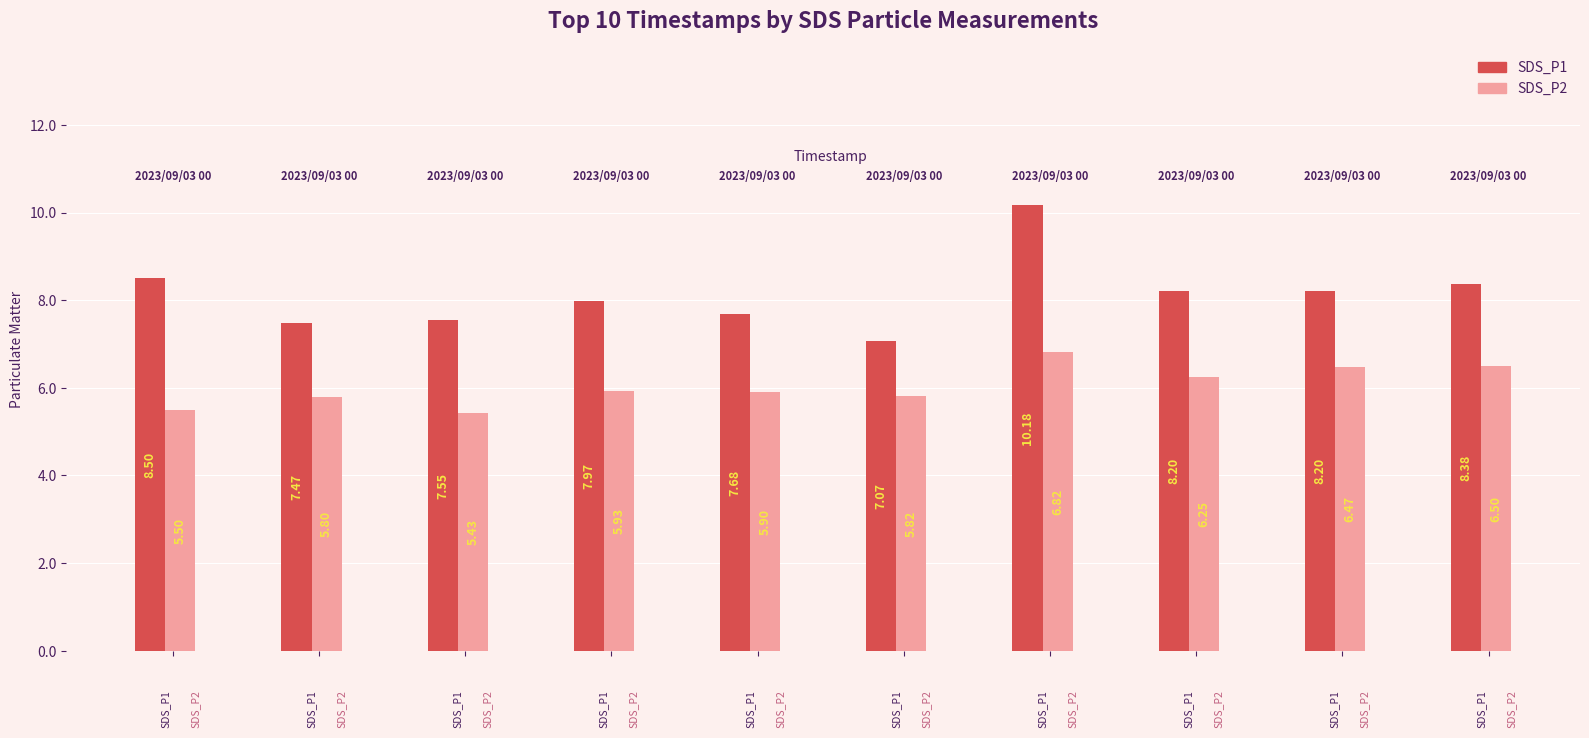

At how many categories does at least one series exceed 6?

10